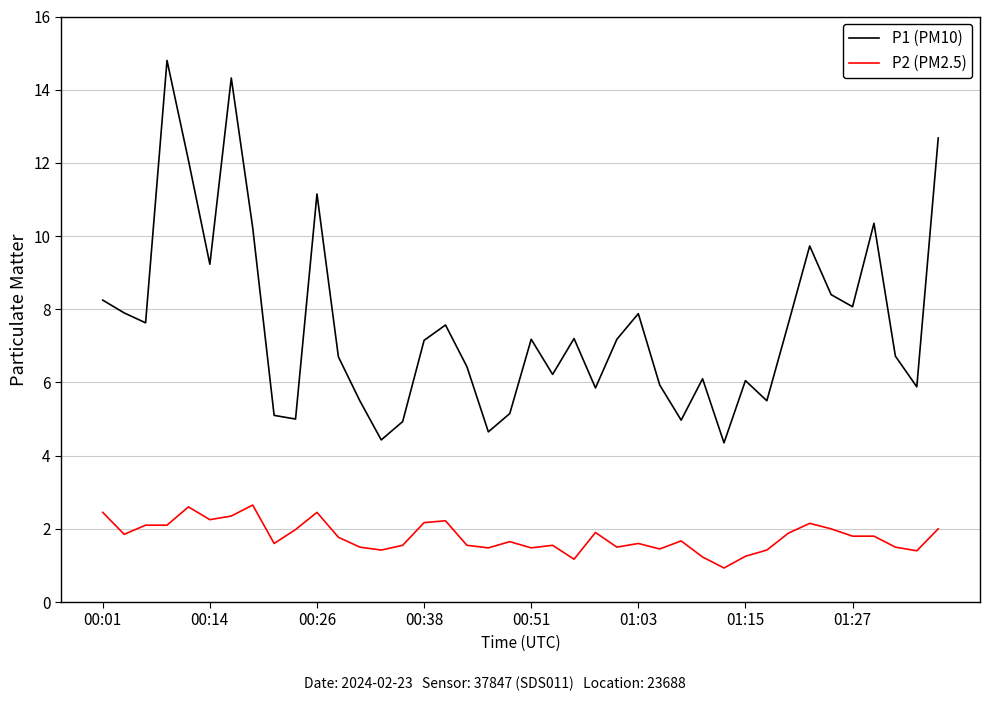

What is the greatest value displayed?

14.8